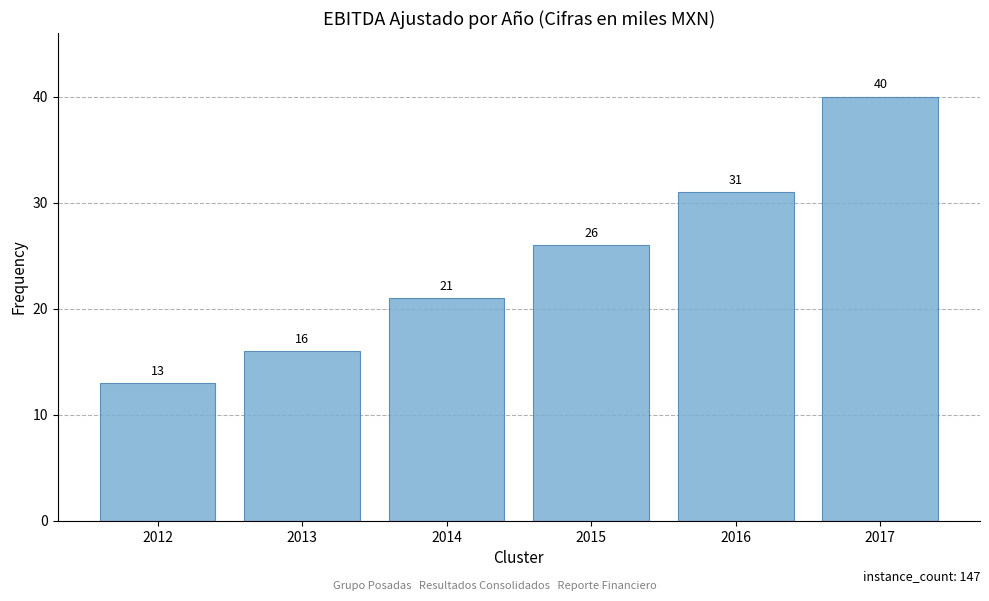

What is the smallest value displayed?

13